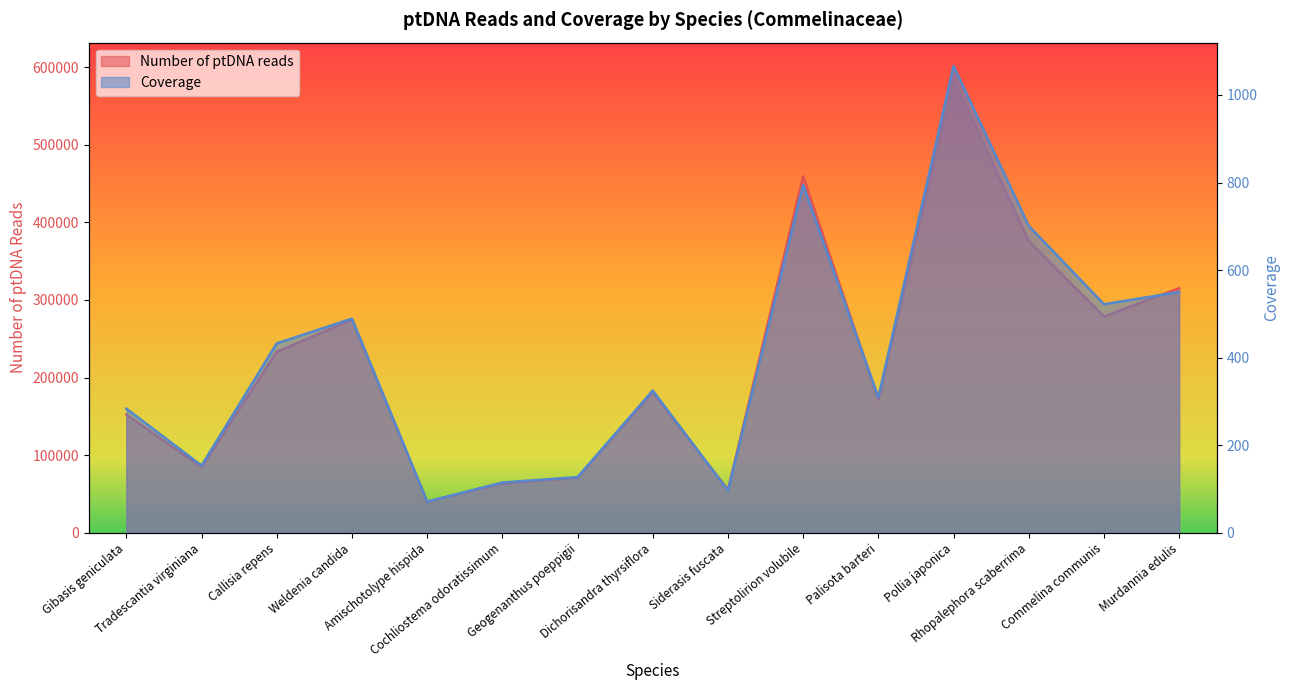

The value of Coverage at Dichorisandra thyrsiflora is 558.6. True or false?

False